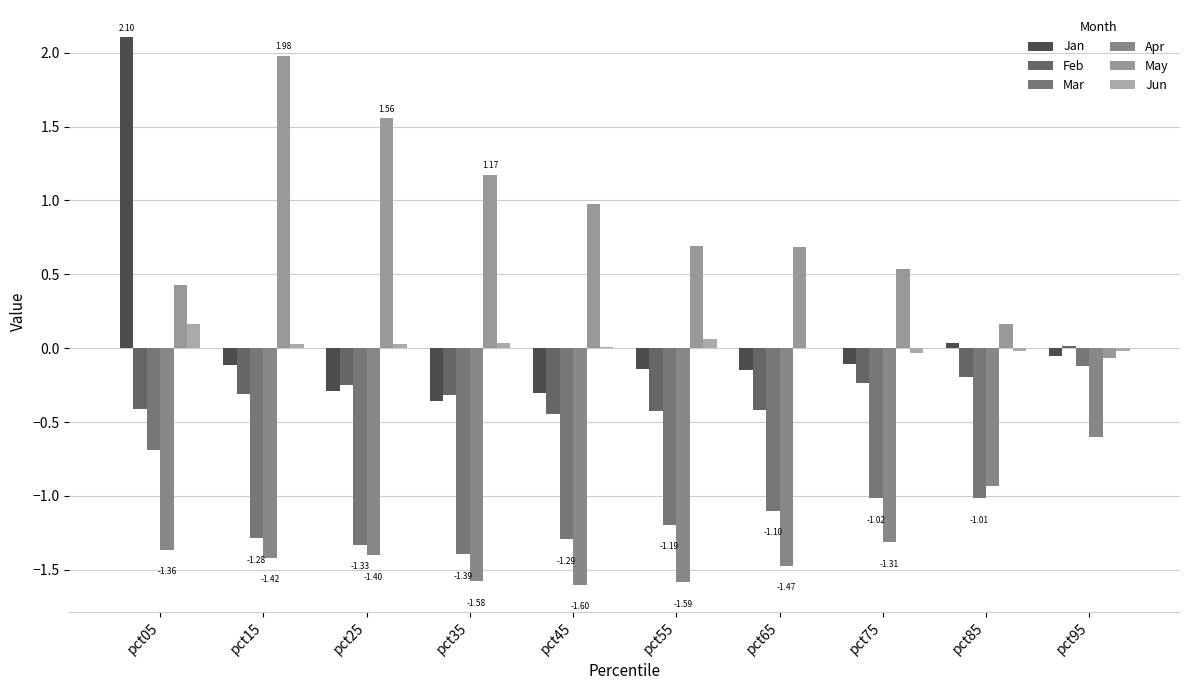

Are the bars horizontal?

No